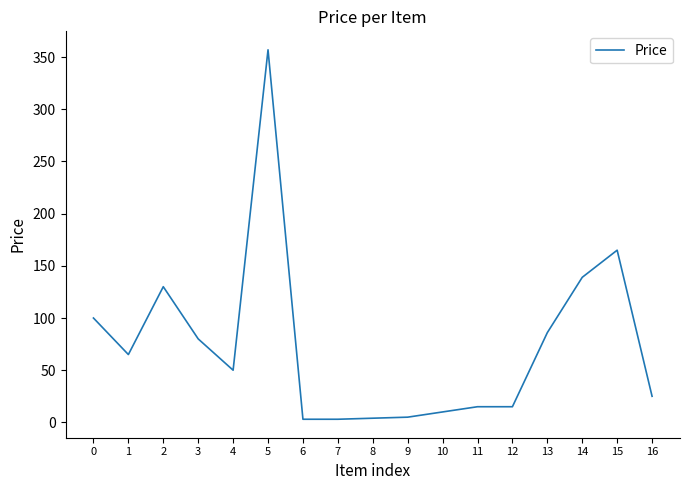

What is the ratio of the value at 5 to the value at 11?

23.8